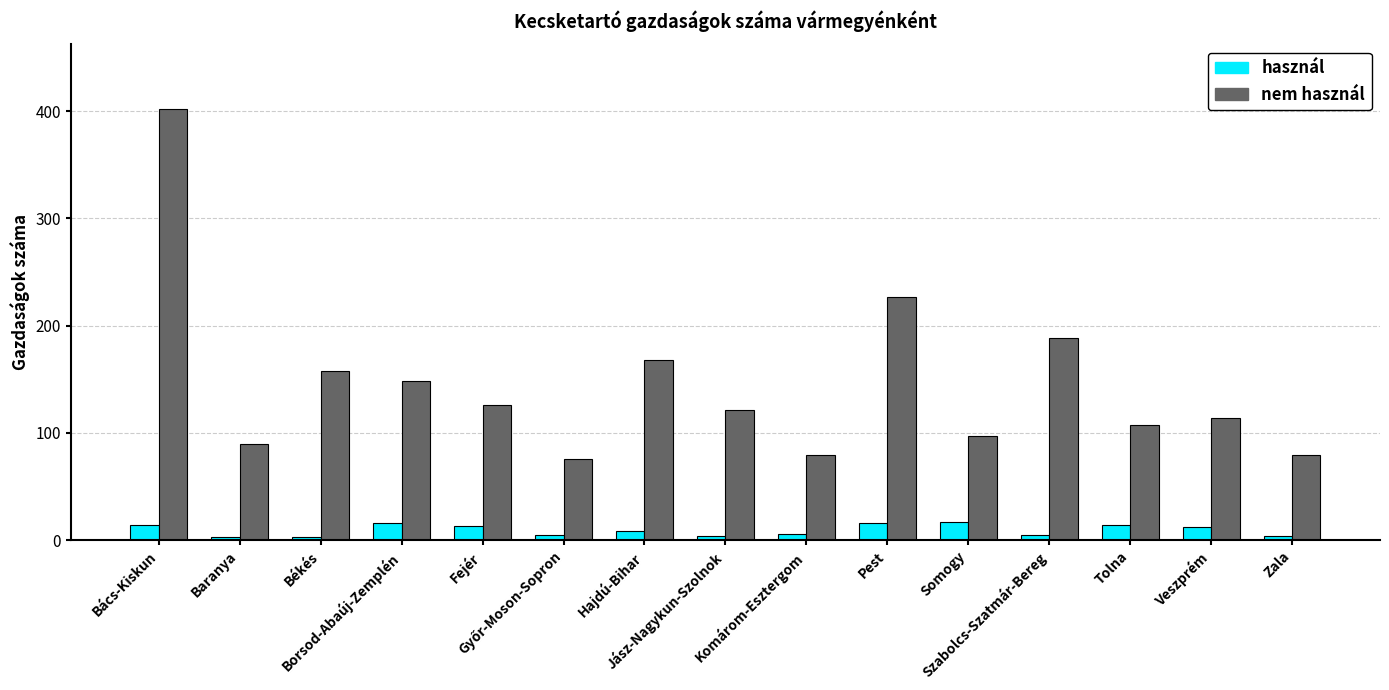

How many bars are there in total?

30